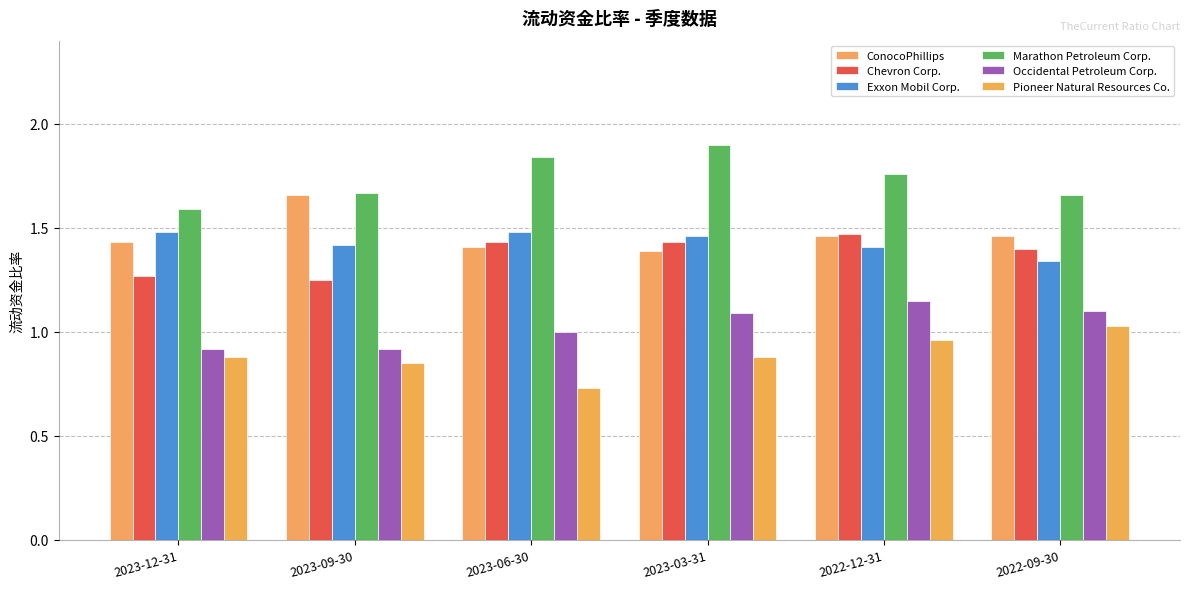

Which series has the largest range (max minus min)?

Marathon Petroleum Corp.